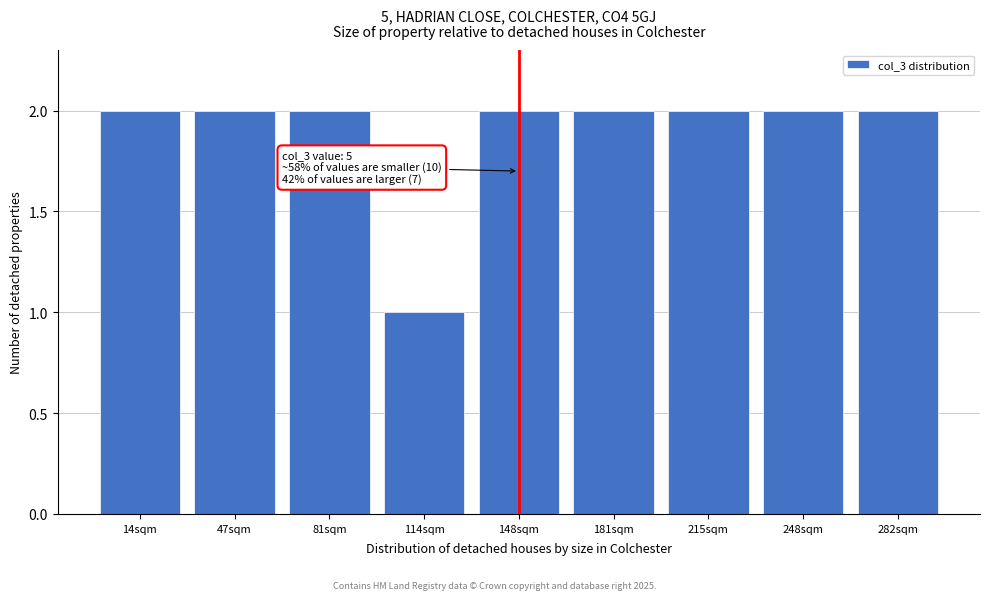

Reading left to right, extract all data points from this chart.

14sqm=2	47sqm=2	81sqm=2	114sqm=1	148sqm=2	181sqm=2	215sqm=2	248sqm=2	282sqm=2